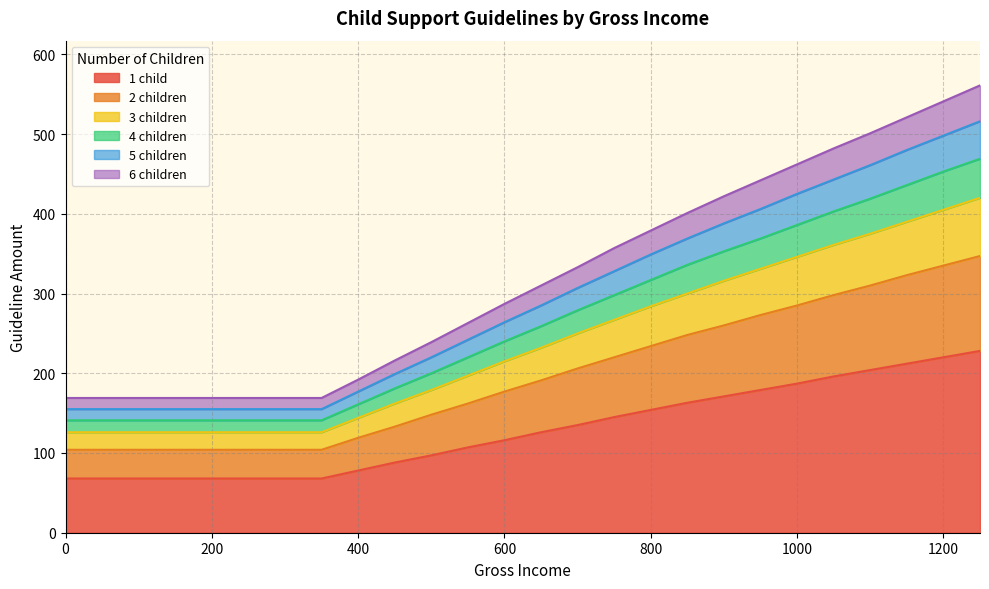

How many values in the 5 children series exceed 349?

9